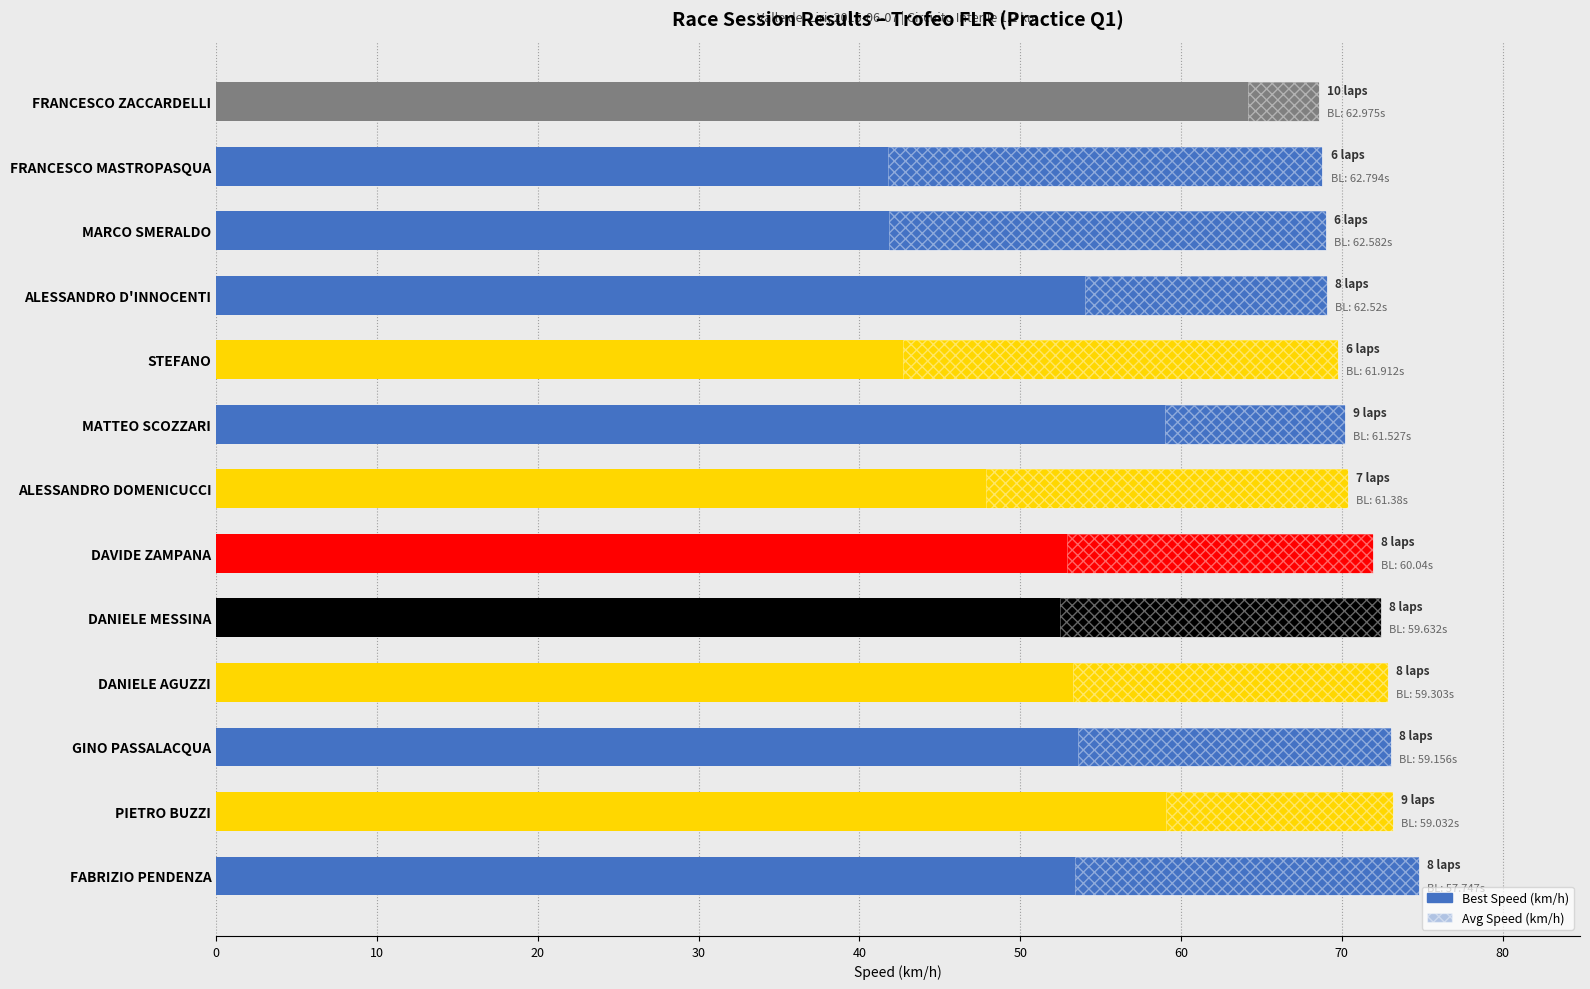

Approximately how many times larger is the value at FRANCESCO ZACCARDELLI compared to MARCO SMERALDO?

1.0